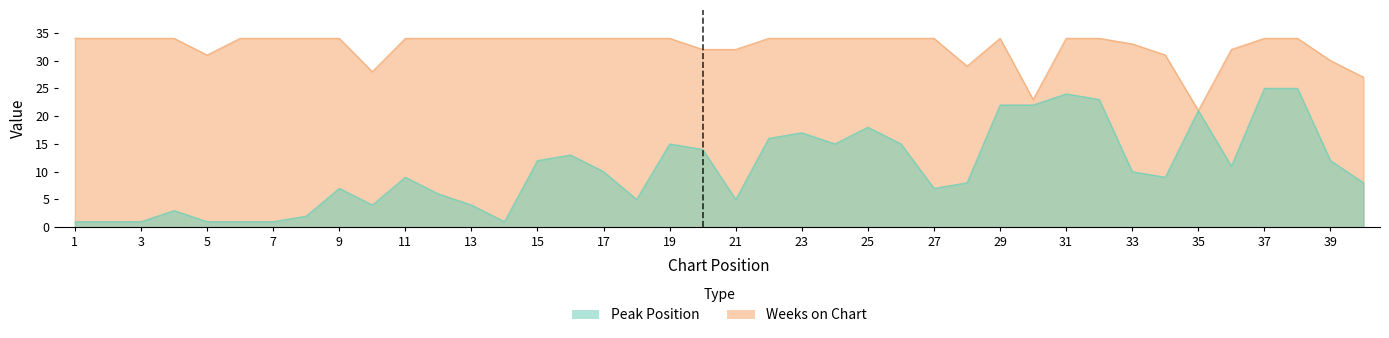

What is the greatest value displayed?

34